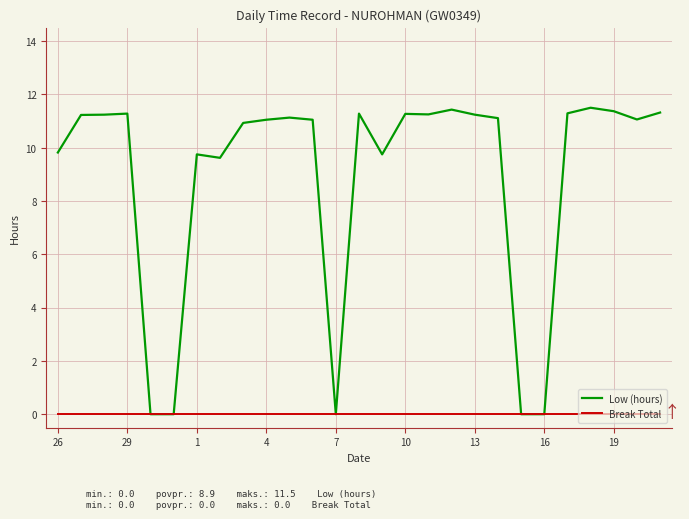

What is the greatest value displayed?

11.5